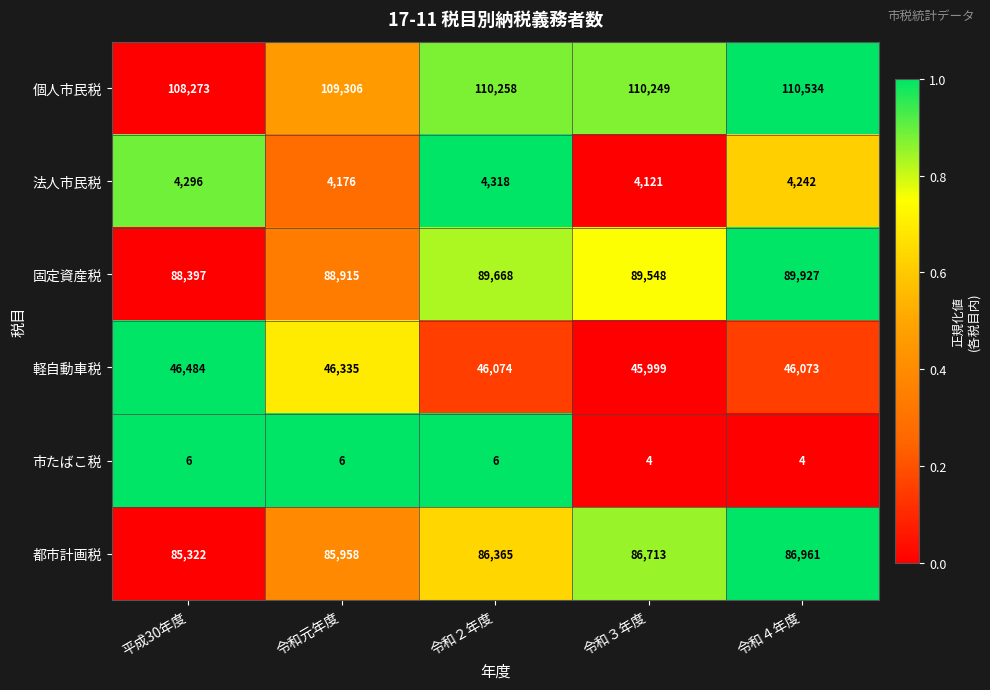

Count the number of data series in this chart.

6